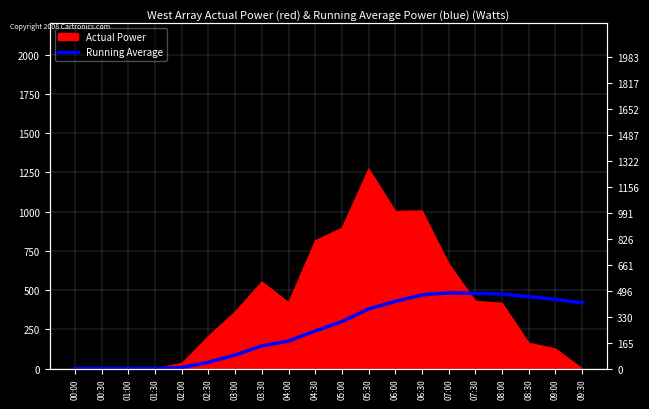

What position from the left is 00:30?

2